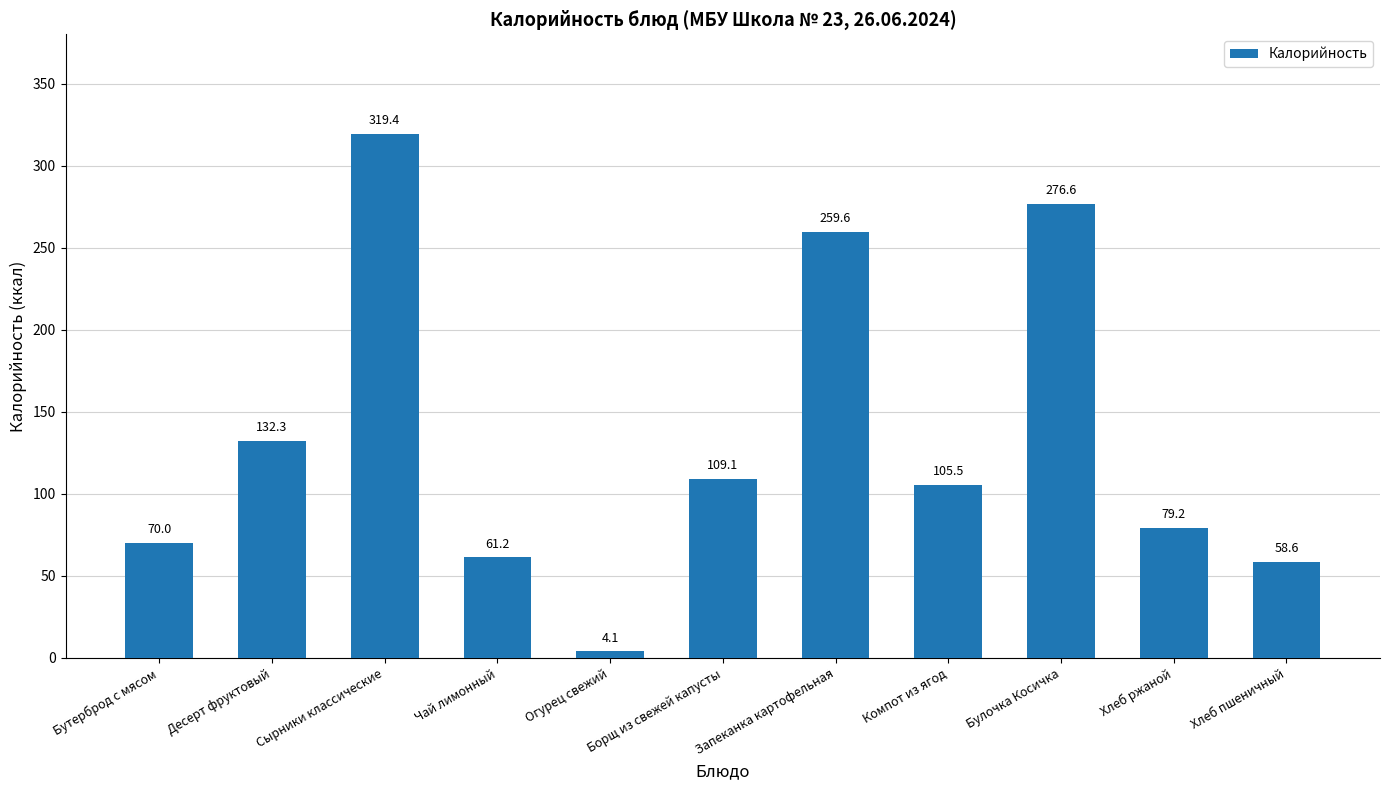

List the labels in order of value, smallest first.

Огурец свежий, Хлеб пшеничный, Чай лимонный, Бутерброд с мясом, Хлеб ржаной, Компот из ягод, Борщ из свежей капусты, Десерт фруктовый, Запеканка картофельная, Булочка Косичка, Сырники классические